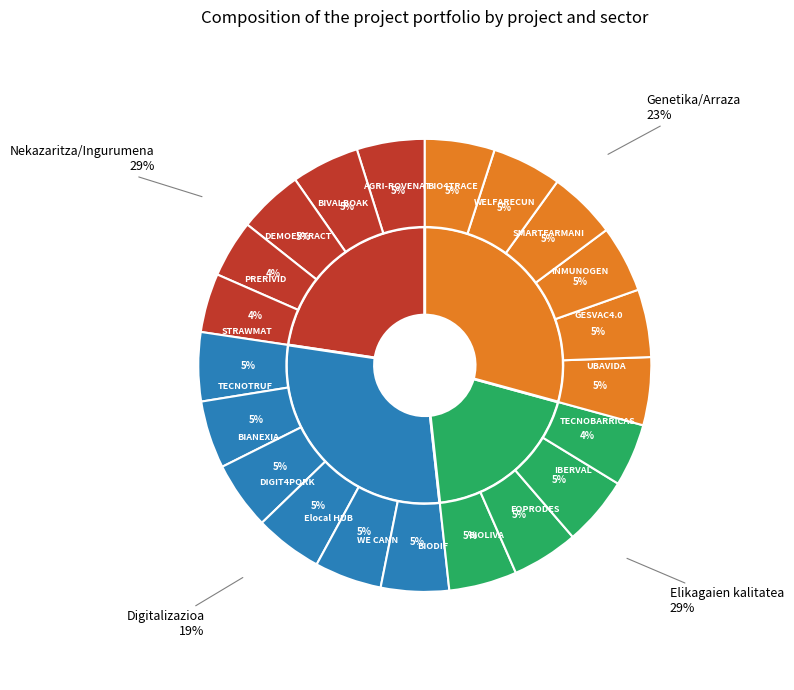

What is the change in value from UBAVIDA to GESVAC4.0?

-87280